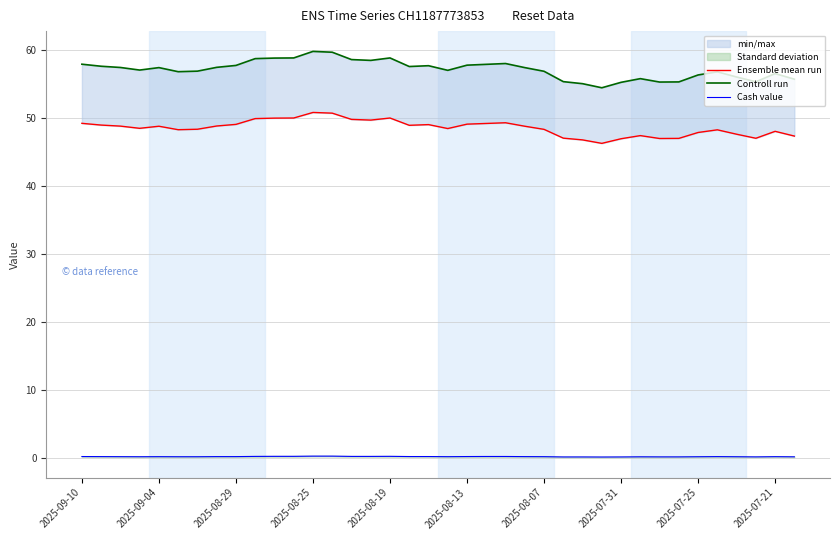

What is the difference between the Ensemble mean run values at 2025-08-29 and 14?

1.0